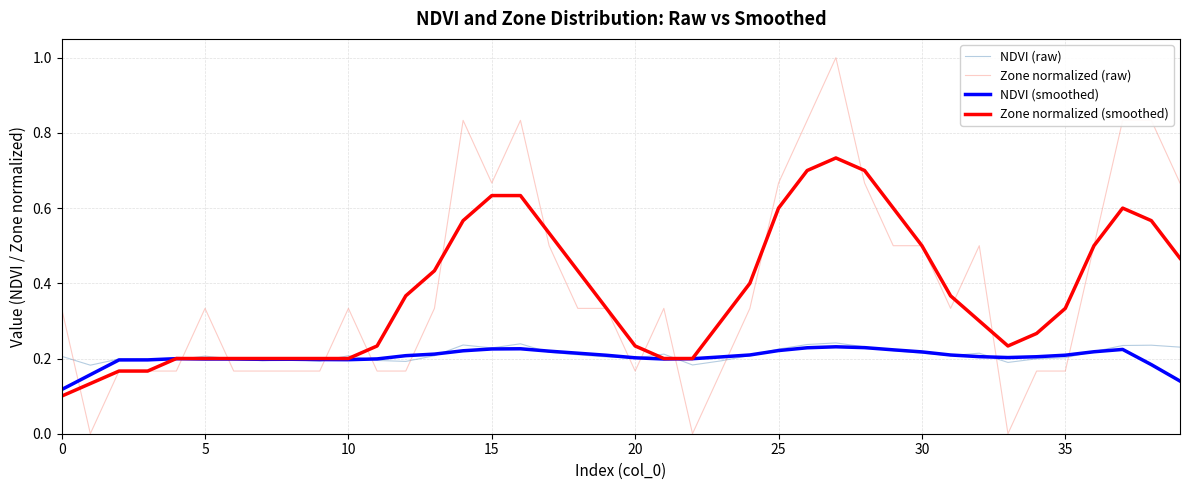

After their last crossing, which series has the higher values: NDVI (raw) or Zone normalized (raw)?

Zone normalized (raw)